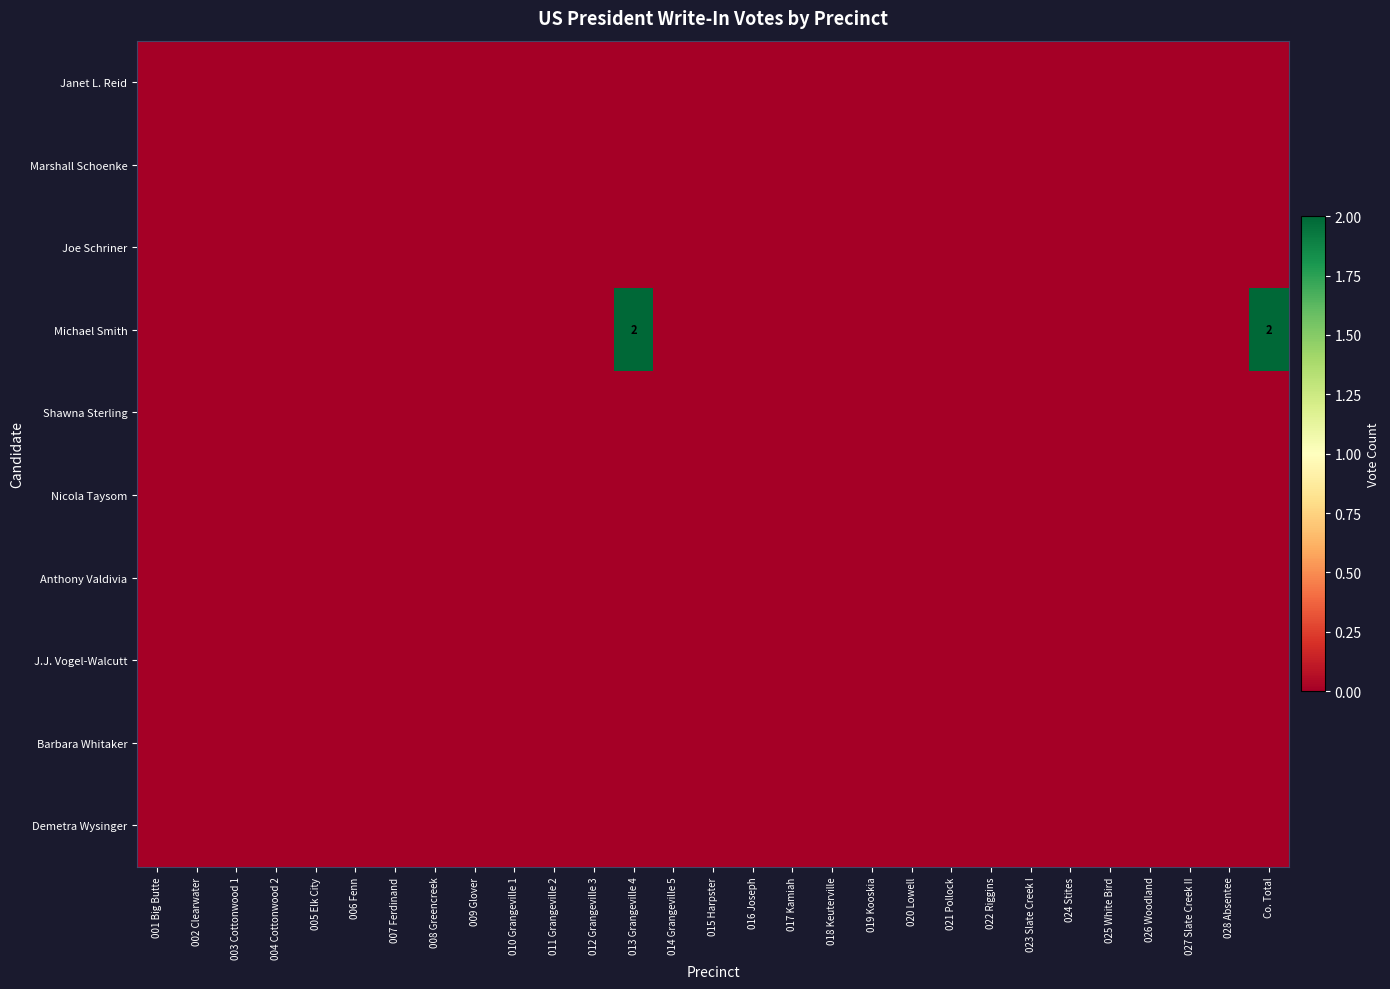

Which category has the highest value in the J.J. Vogel-Walcutt series?

001 Big Butte